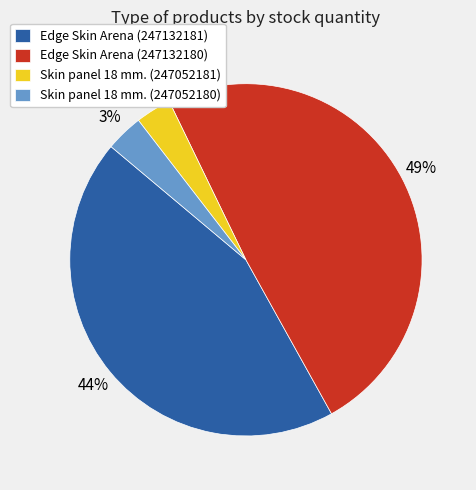

Which category has the biggest portion of the pie?

Edge Skin Arena (247132180)